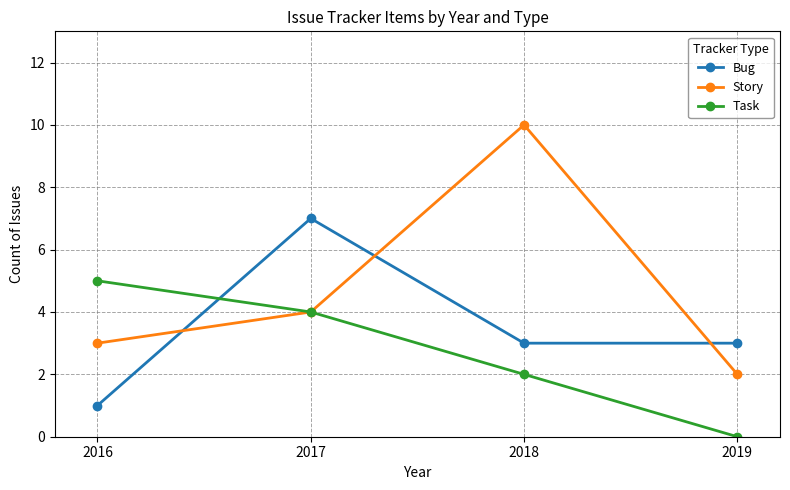

Rank the series by their average value, from highest to lowest.

Story, Bug, Task